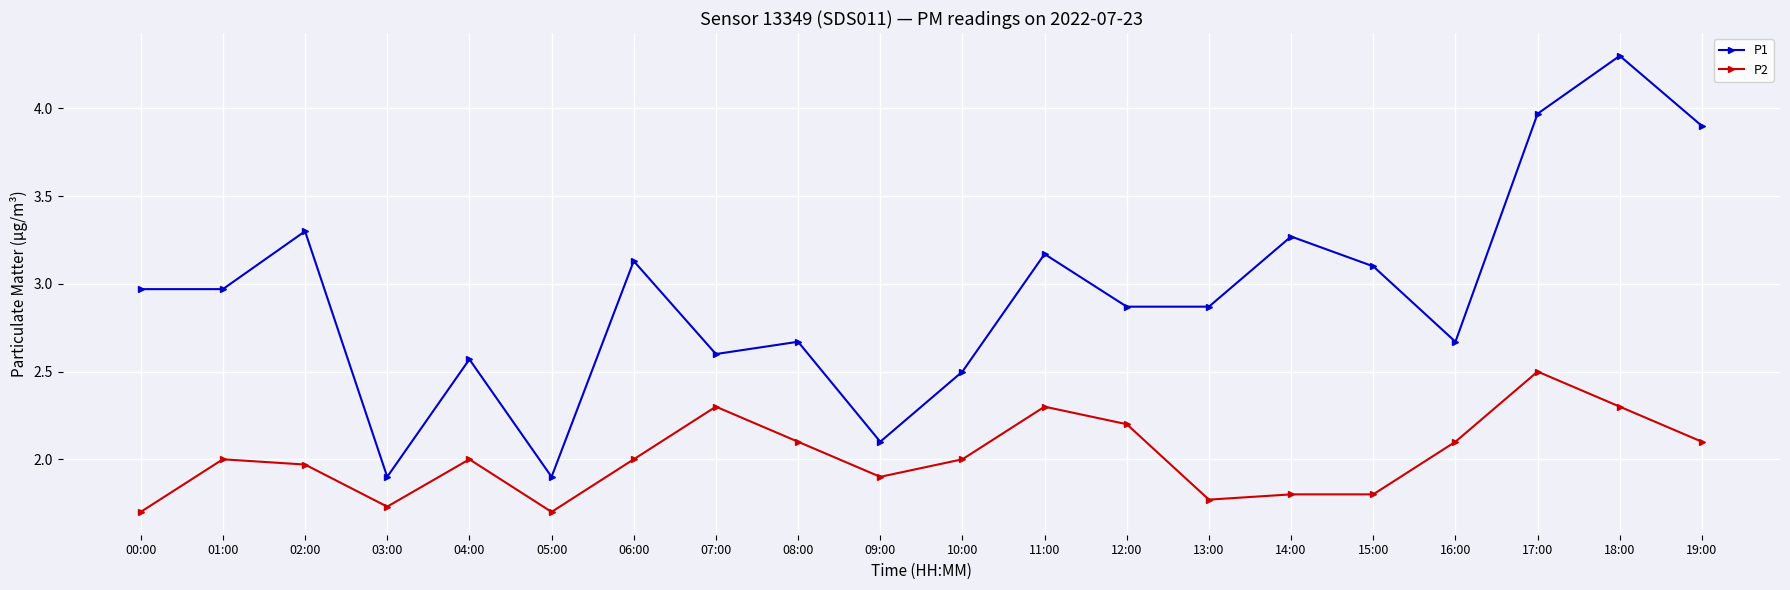

What is the difference between the maximum and second lowest values in the P1 series?

2.4